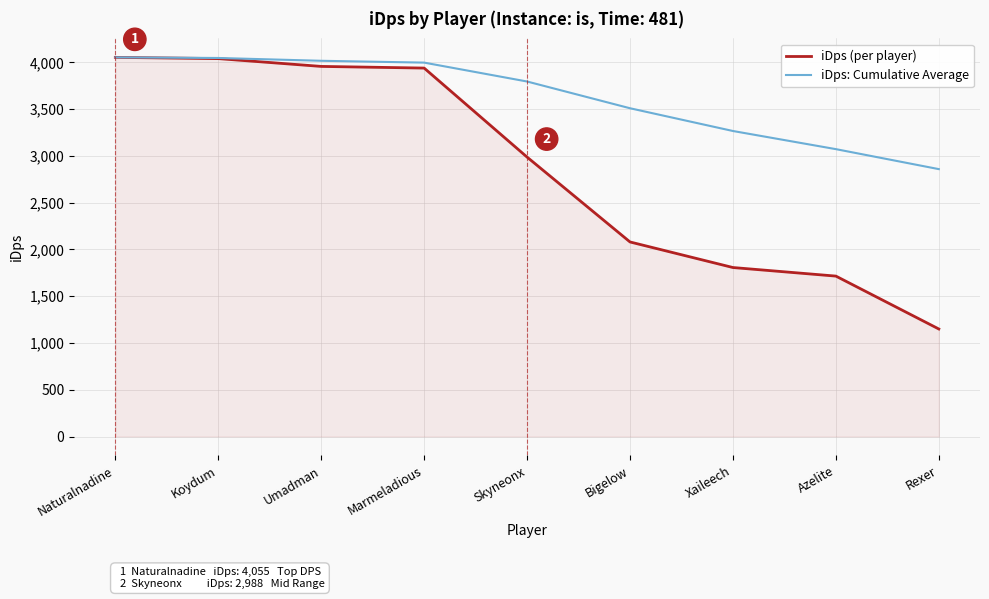

What is the difference between the second highest and second lowest values in the iDps: Cumulative Average series?

975.0